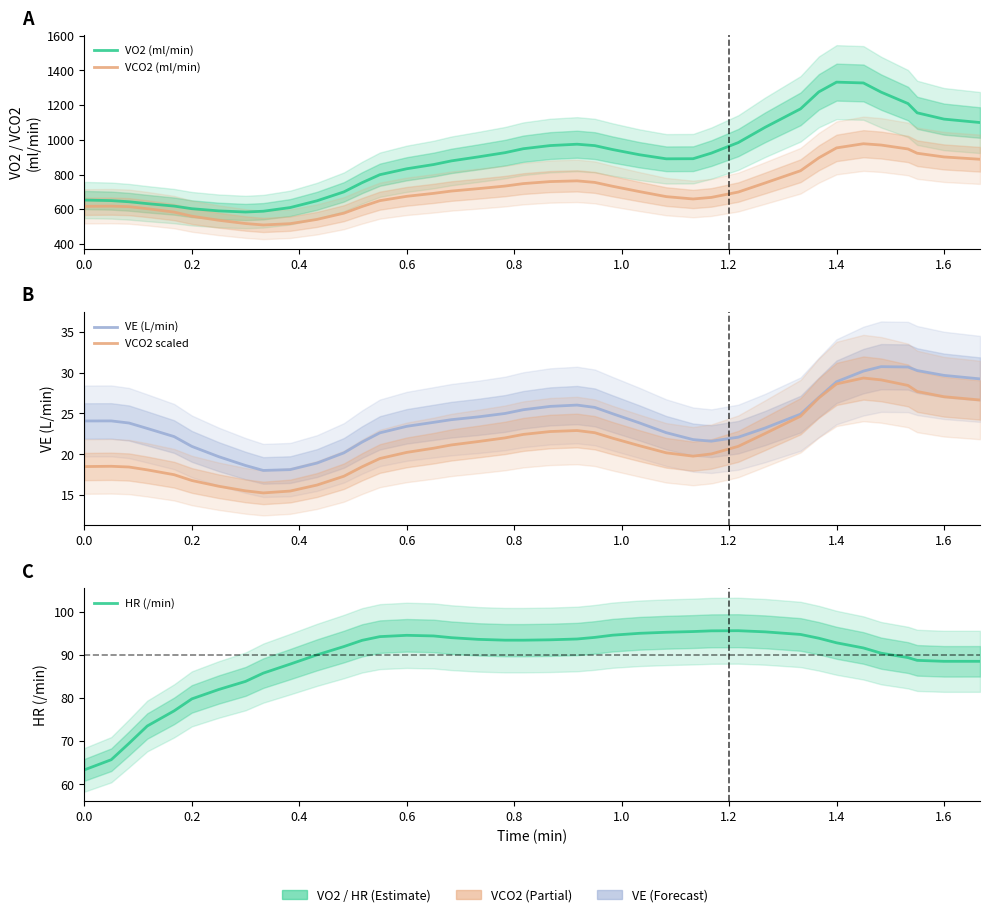

True or false: VCO2 (ml/min) and VCO2 scaled cross at least once.

False